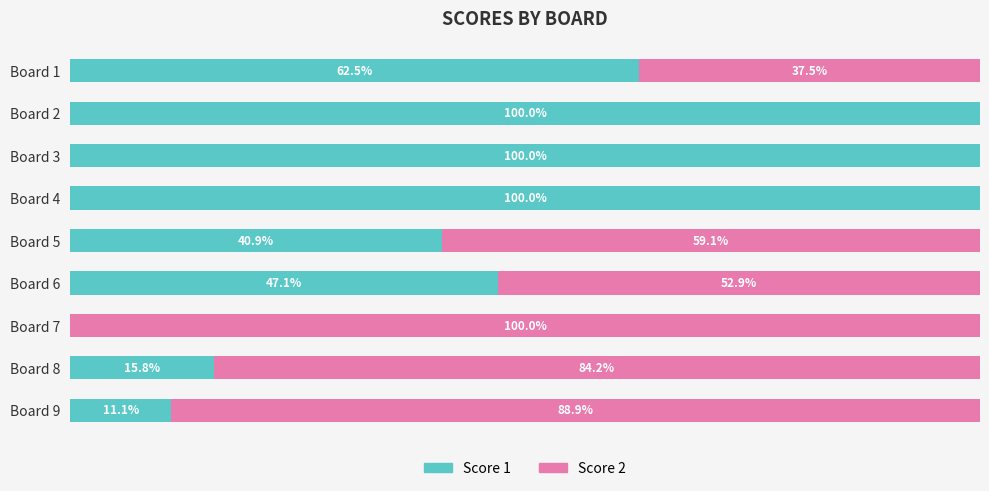

At which label is Score 1 closest to 50?

Board 6